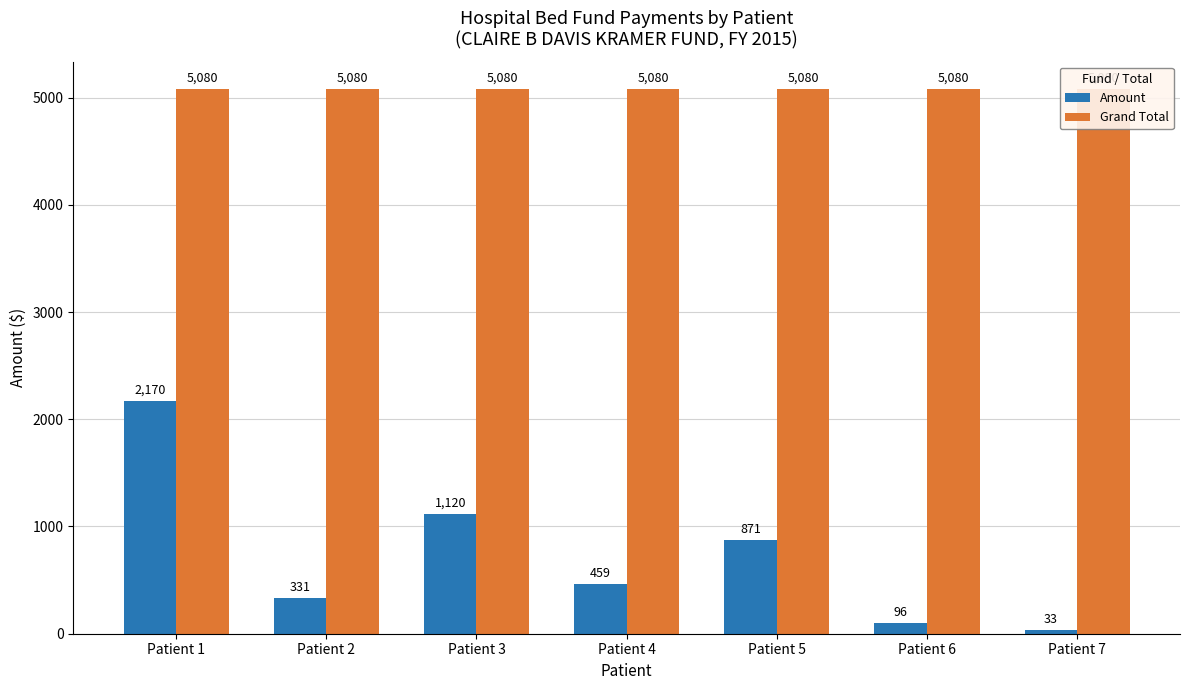

What is the value of the Amount bar at the 3rd from the left?

1120